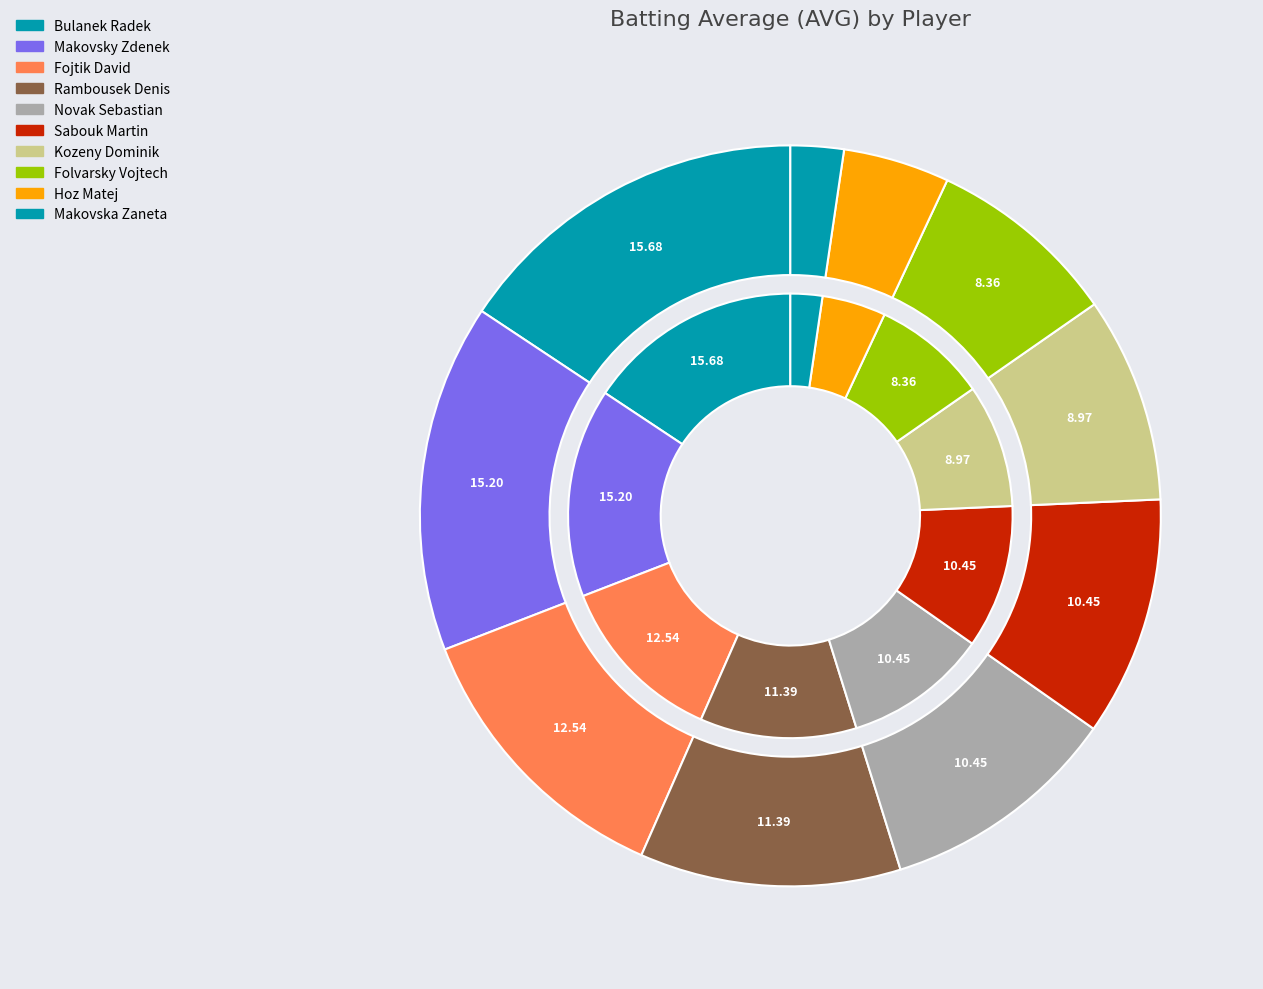

True or false: Fojtik David accounts for 21% of the total.

False